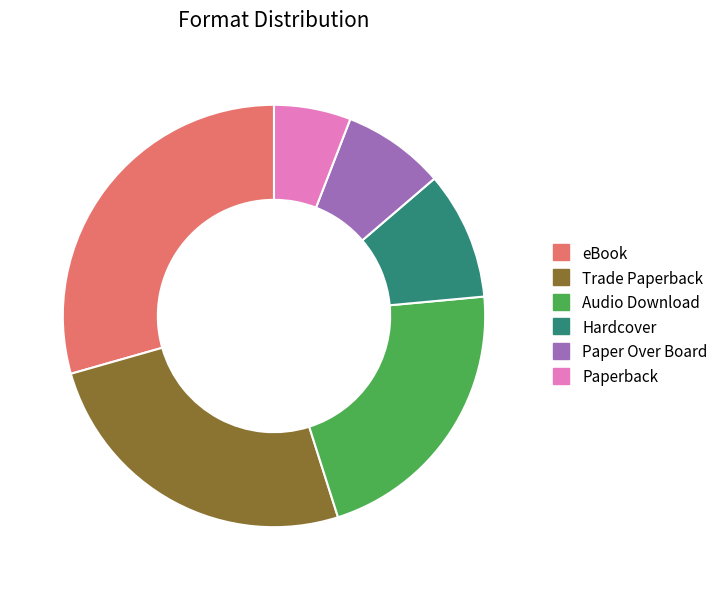

What is the smallest slice in the pie chart?

Paperback